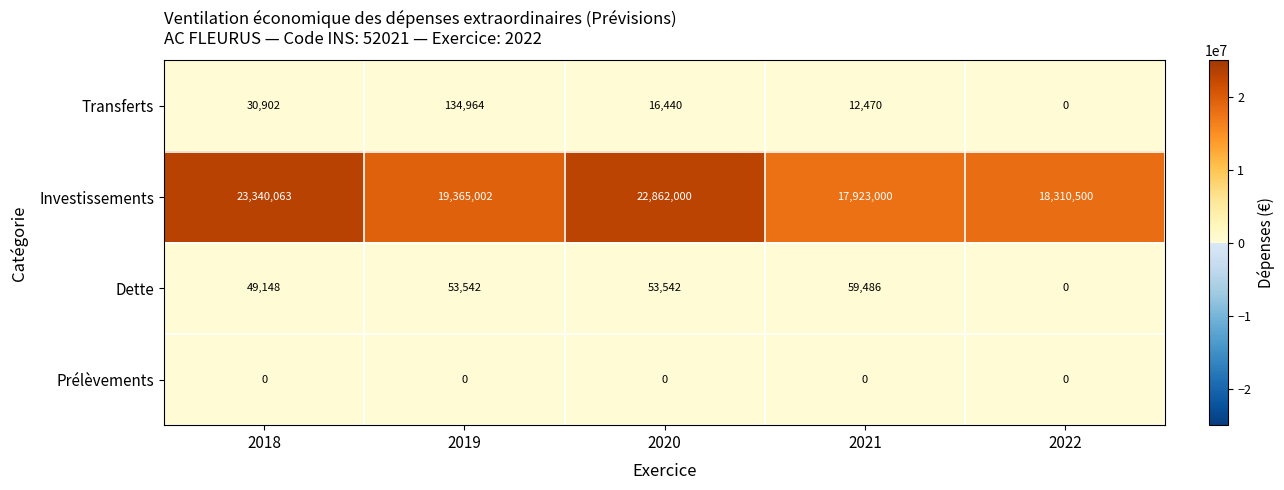

Count the number of data series in this chart.

4